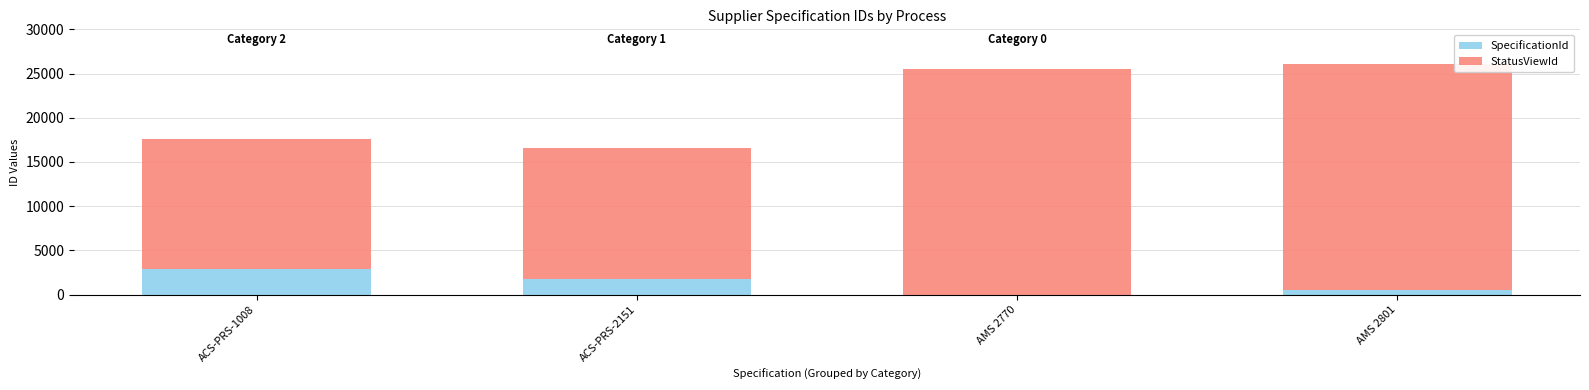

Reading left to right, what are the values for SpecificationId?

ACS-PRS-1008=2879	ACS-PRS-2151=1821	AMS 2770=3	AMS 2801=487